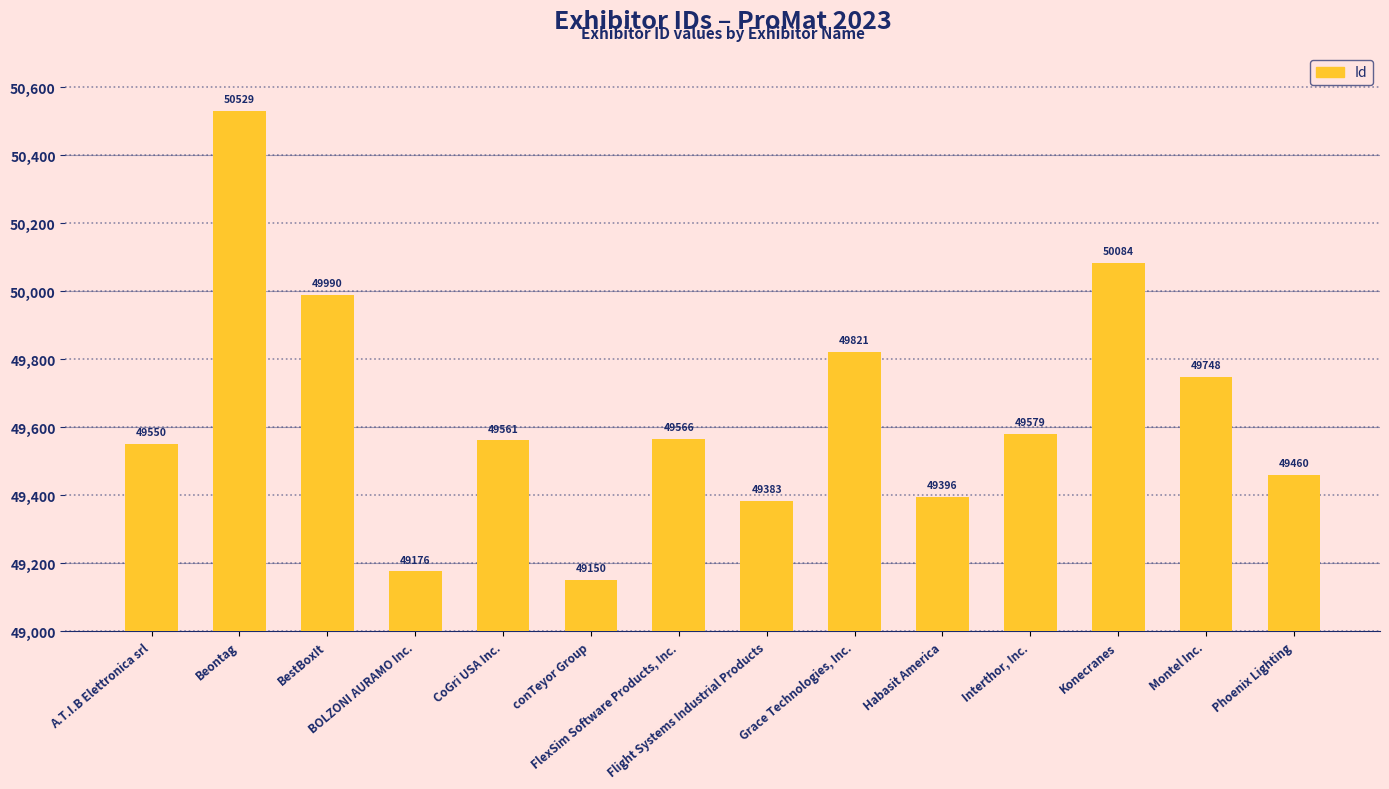

The value at Grace Technologies, Inc. is 70628. True or false?

False